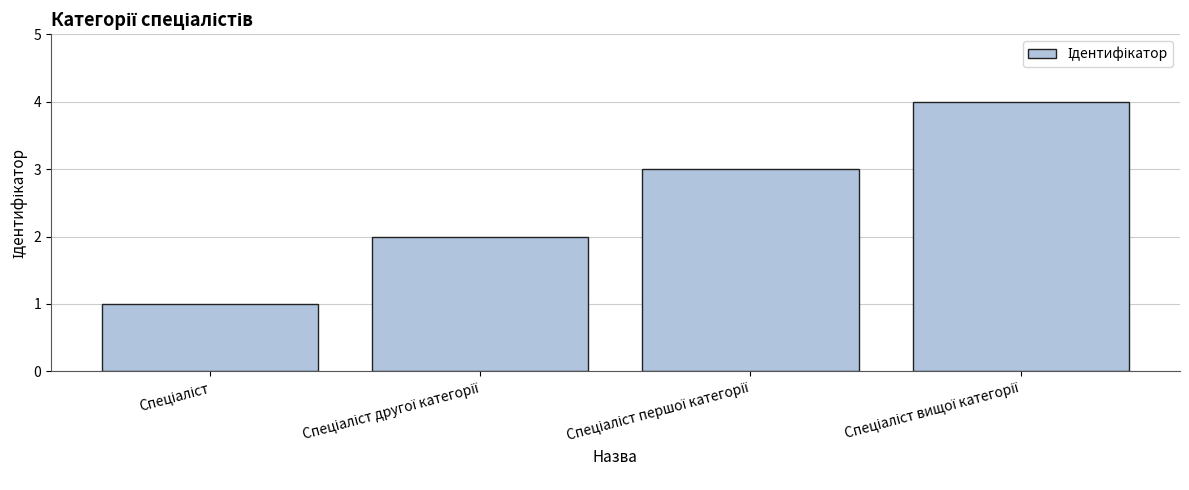

What is the greatest value displayed?

4